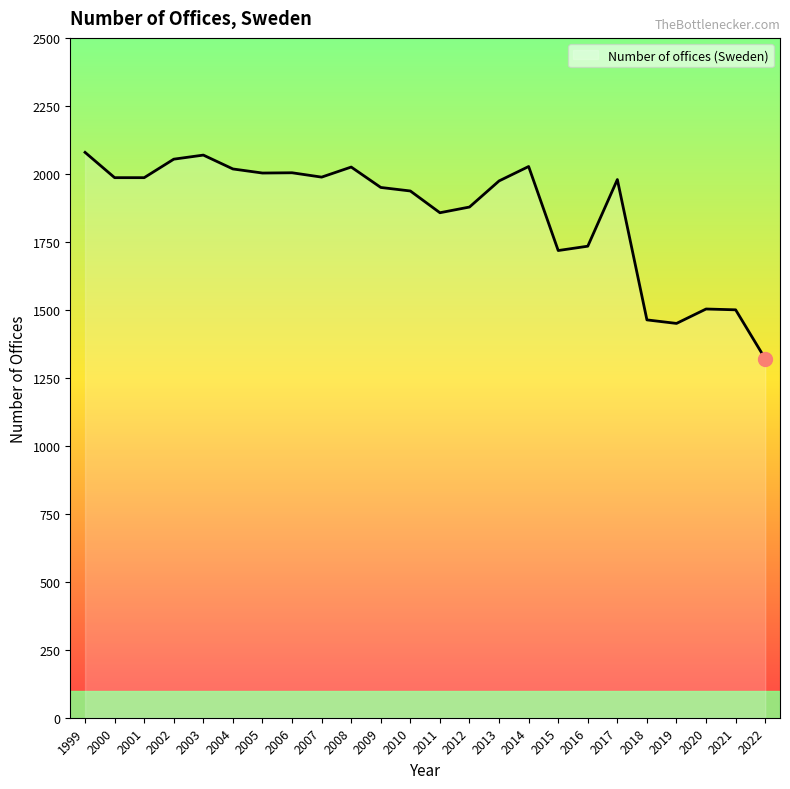

What is the smallest value displayed?

1320